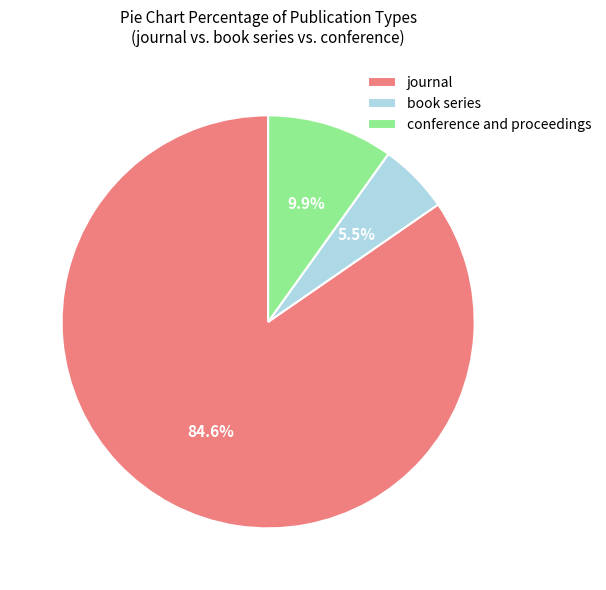

To the nearest percent, what is the average slice percentage?

33%